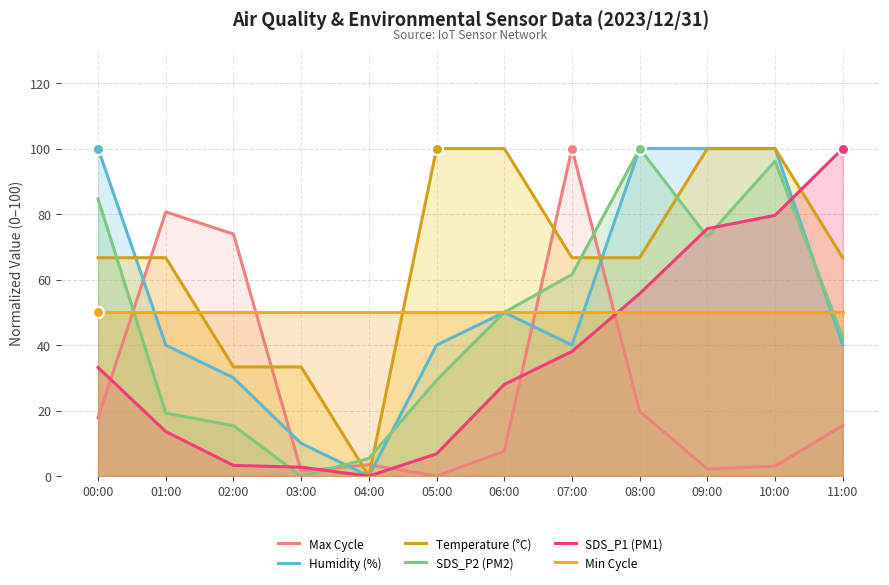

Rank the categories by Max Cycle value from lowest to highest.

05:00, 03:00, 09:00, 10:00, 04:00, 06:00, 11:00, 00:00, 08:00, 02:00, 01:00, 07:00